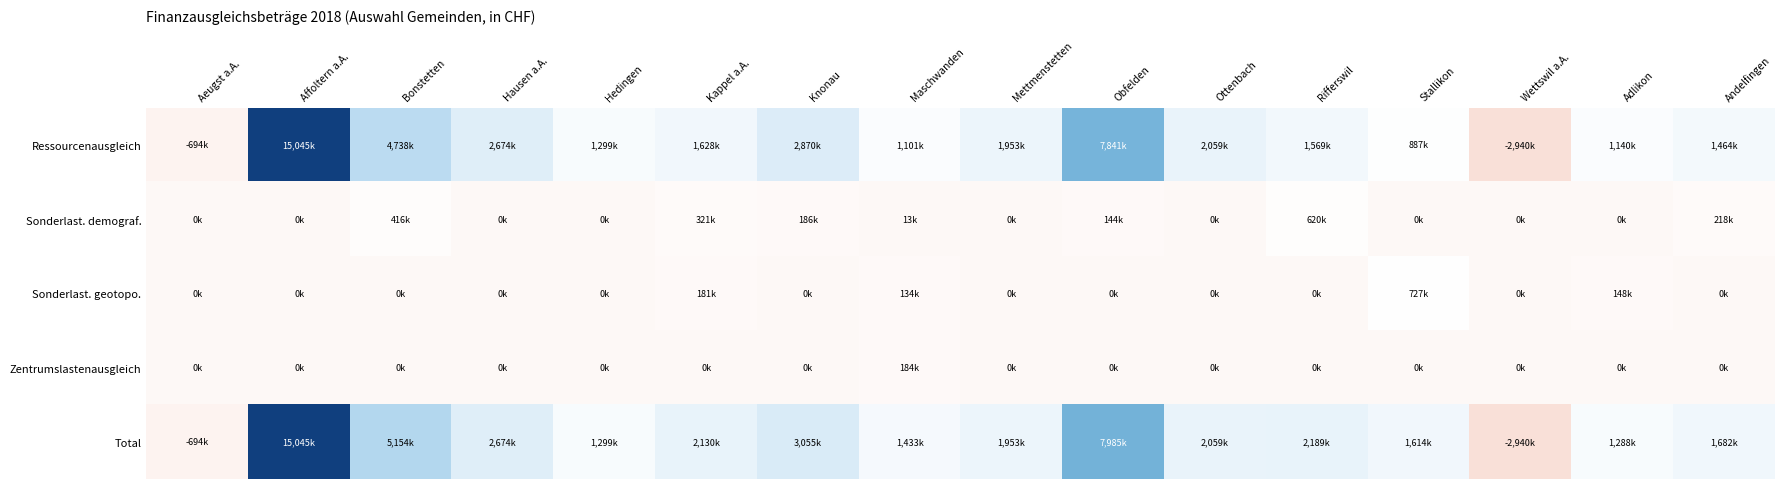

What is the total value across all series at Hausen a.A.?

5347598